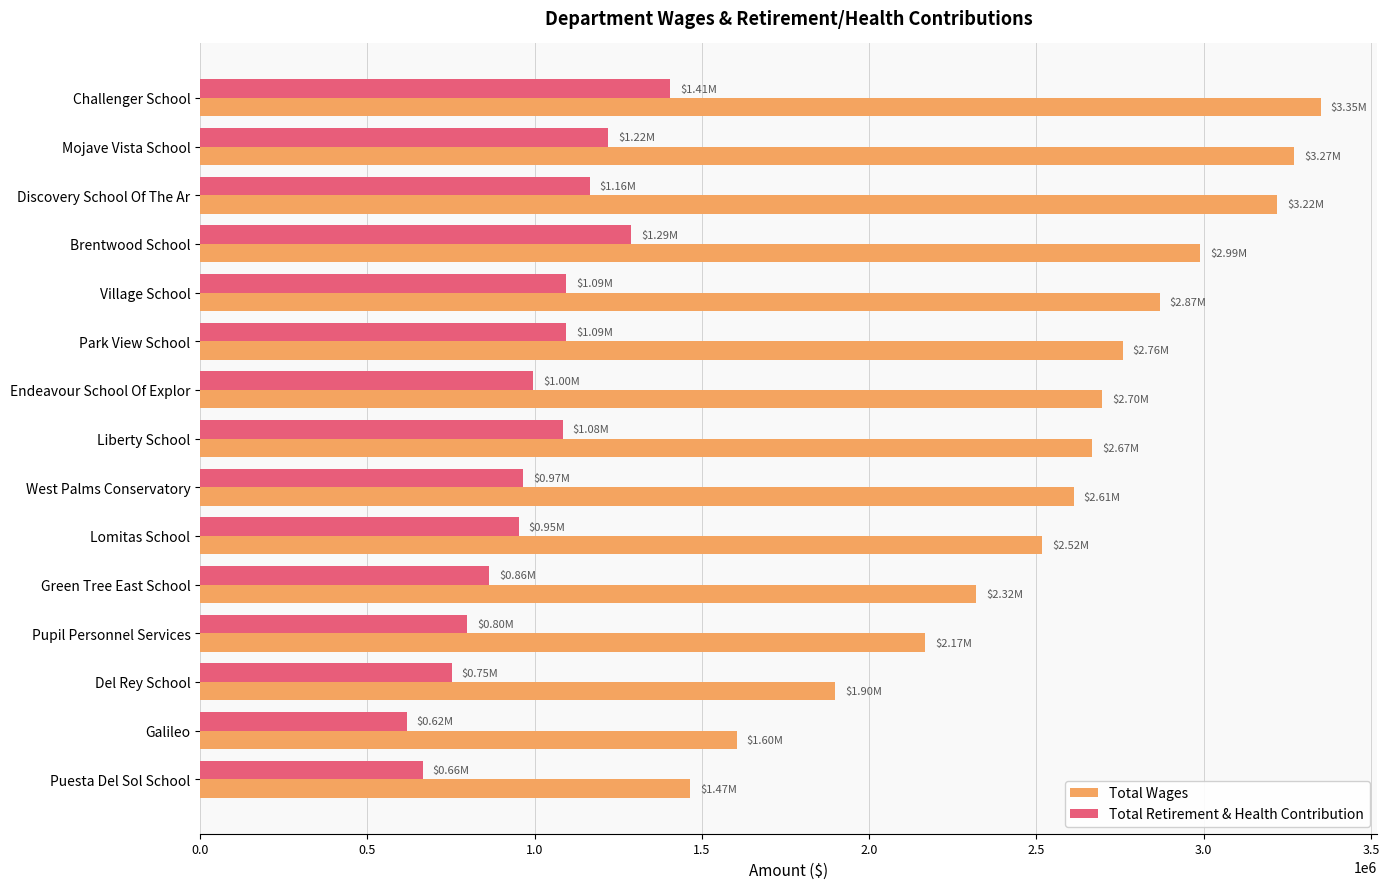

Rank the series by their average value, from lowest to highest.

Total Retirement & Health Contribution, Total Wages